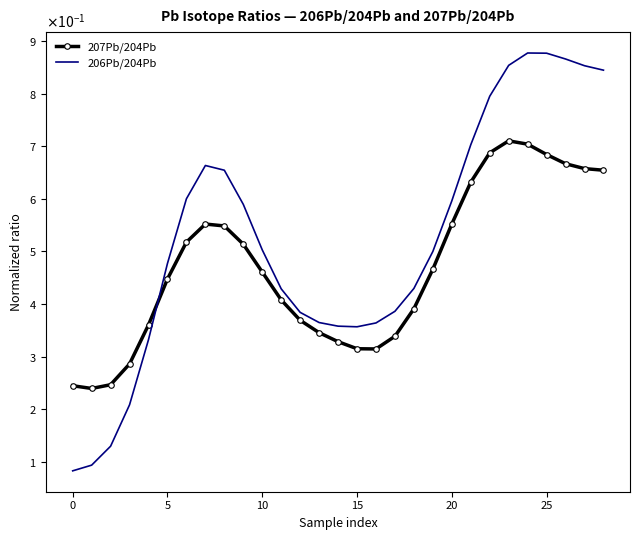

What is the sum of all 207Pb/204Pb values?

13.6